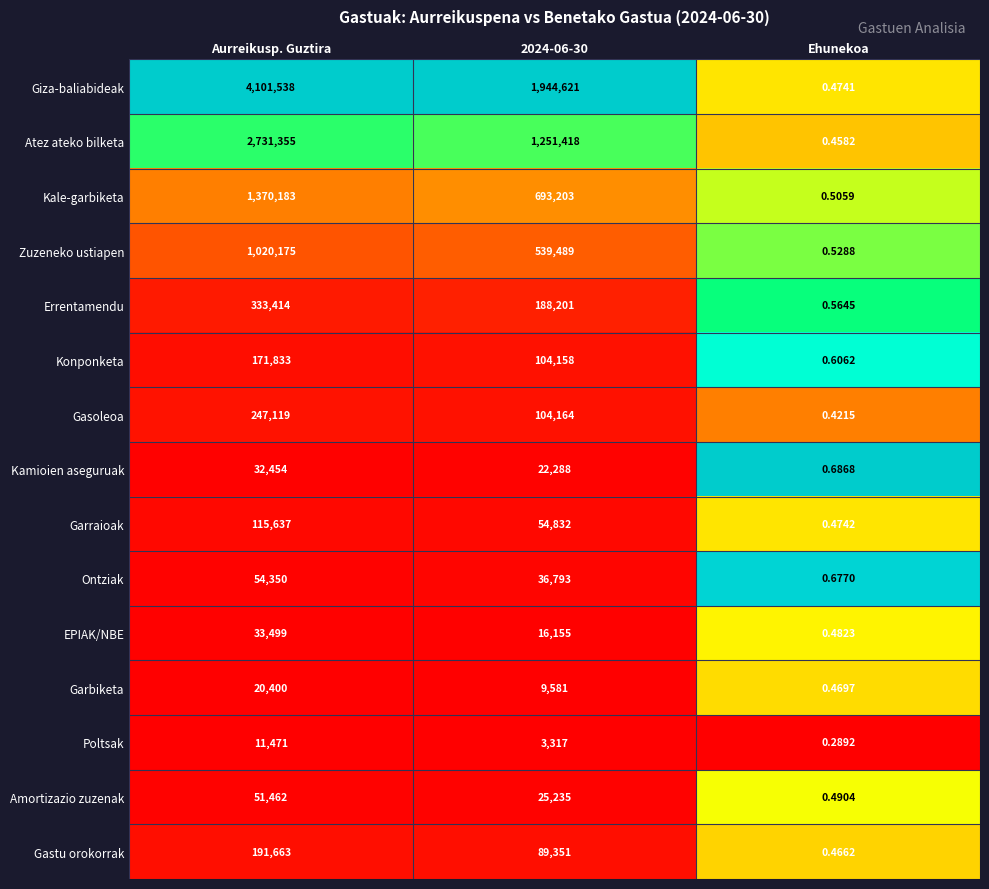

At which label does Konponketa reach its minimum?

Ehunekoa